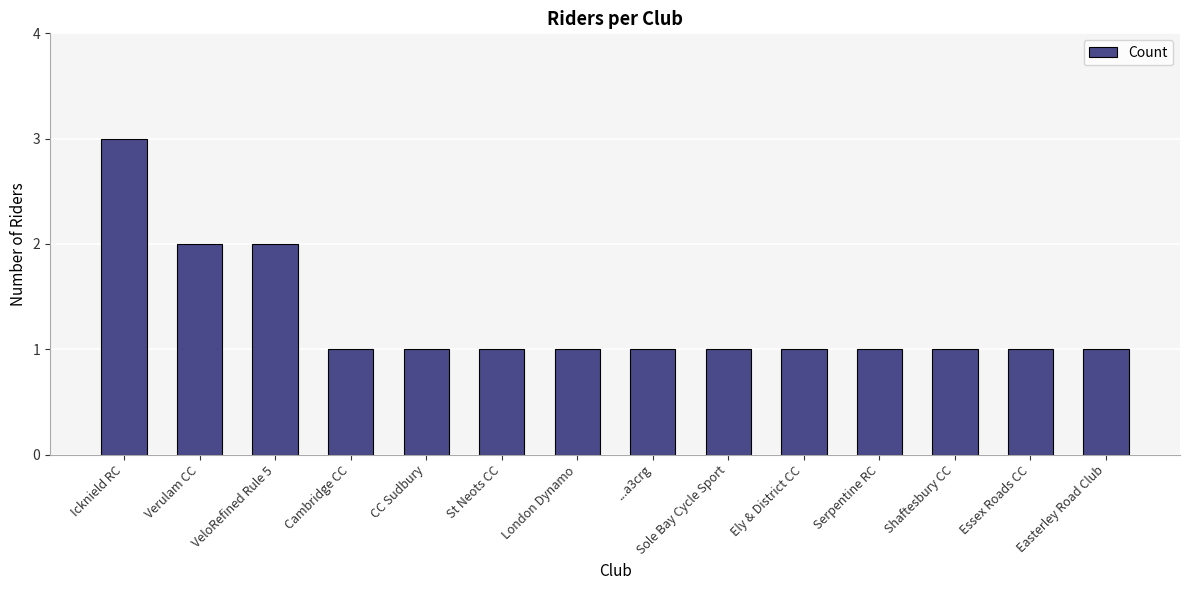

What is the value of the 2nd bar from the left?

2